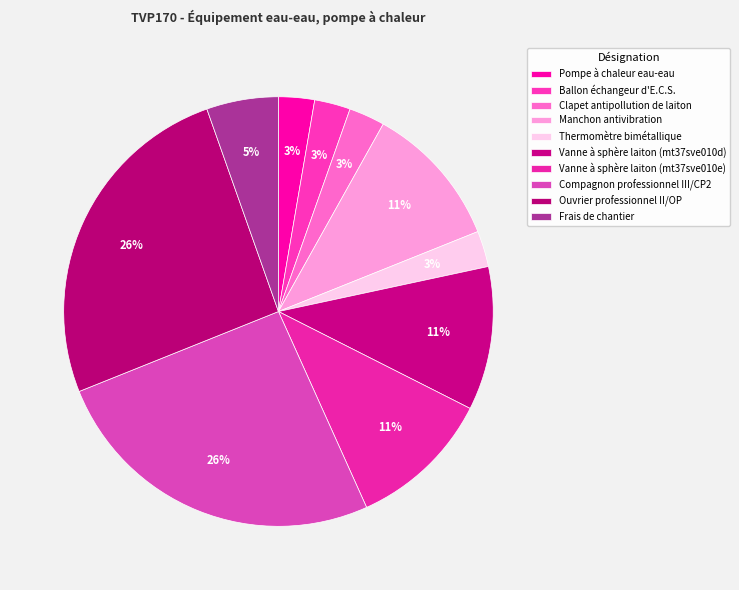

Rank the categories by value from highest to lowest.

Compagnon professionnel III/CP2, Ouvrier professionnel II/OP, Manchon antivibration, Vanne à sphère laiton (mt37sve010d), Vanne à sphère laiton (mt37sve010e), Frais de chantier, Pompe à chaleur eau-eau, Ballon échangeur d'E.C.S., Clapet antipollution de laiton, Thermomètre bimétallique